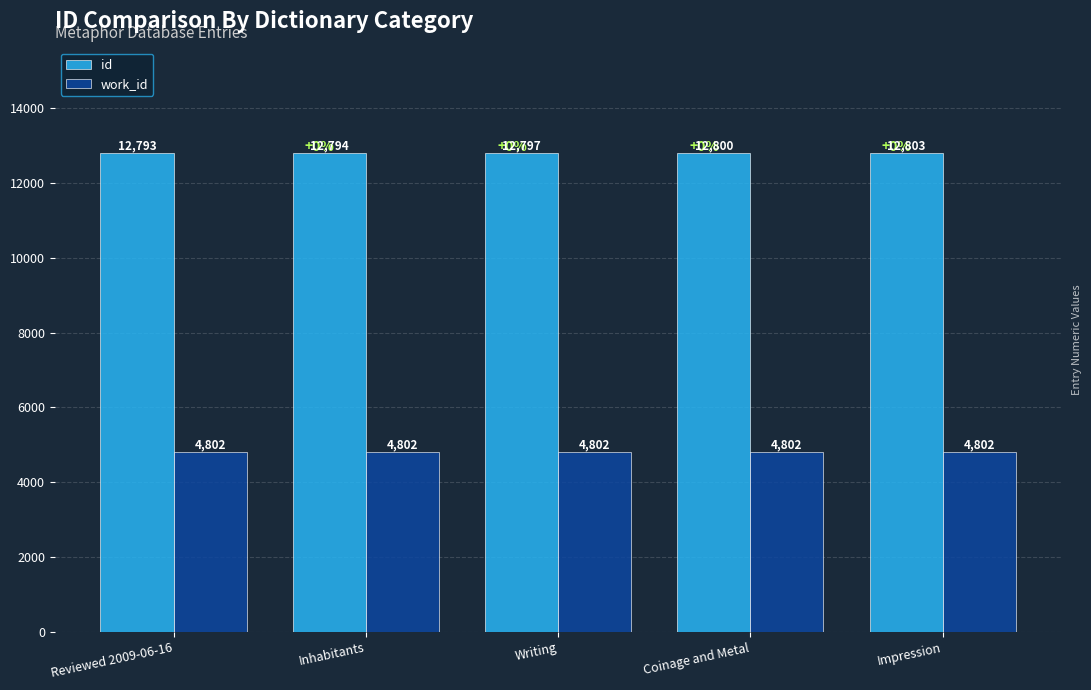

What is the difference between the maximum and minimum values in the id series?

10